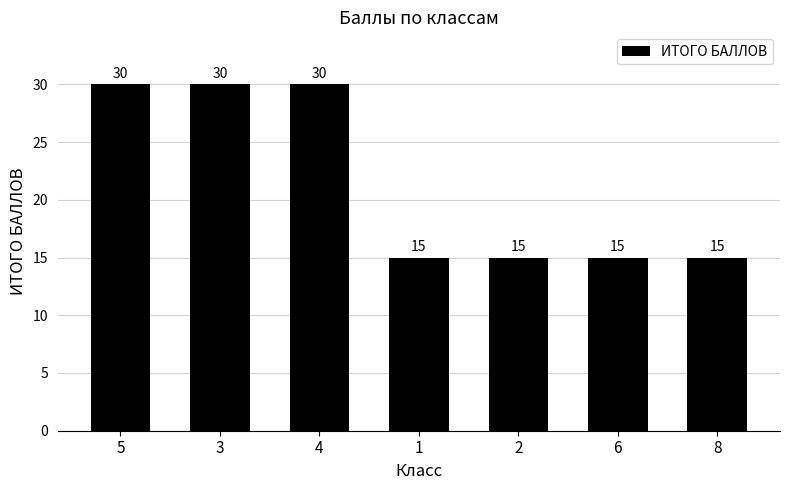

What is the smallest value displayed?

15